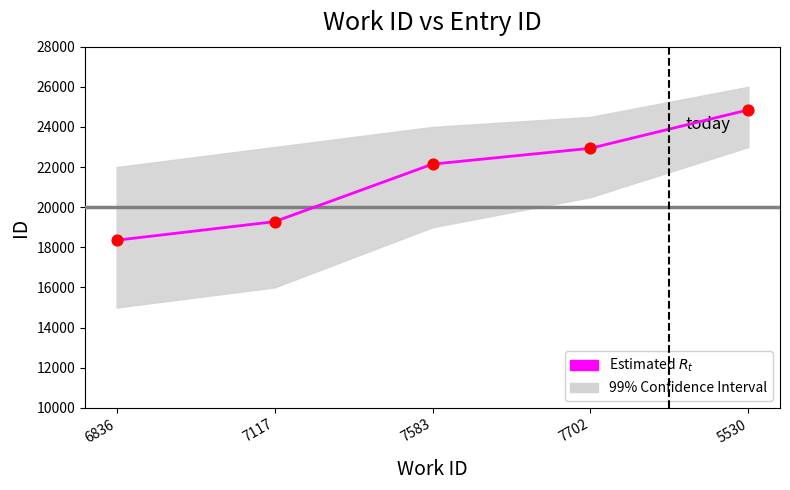

What is the change in value from 7117 to 5530?

+5575